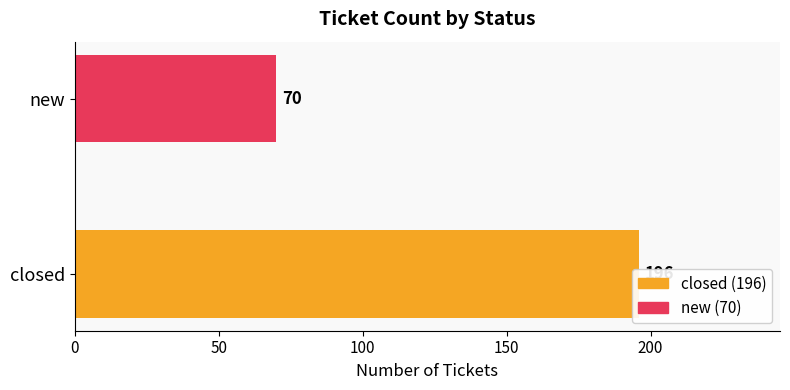

Count the number of categories in the chart.

2